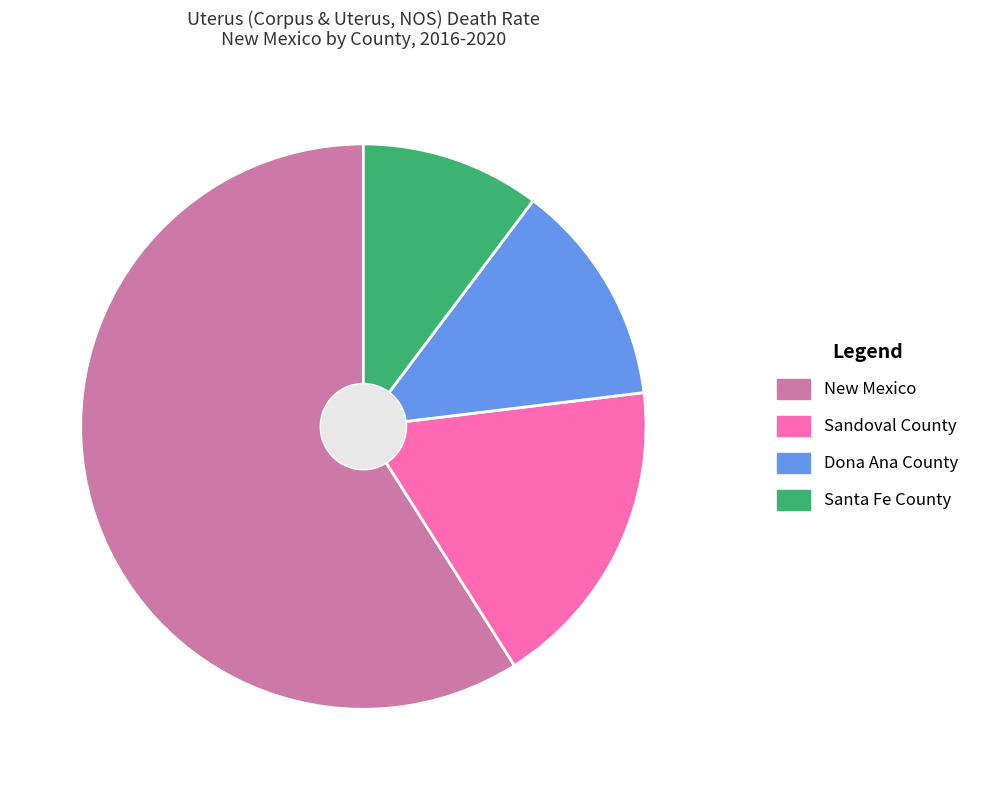

Which category has the biggest portion of the pie?

New Mexico